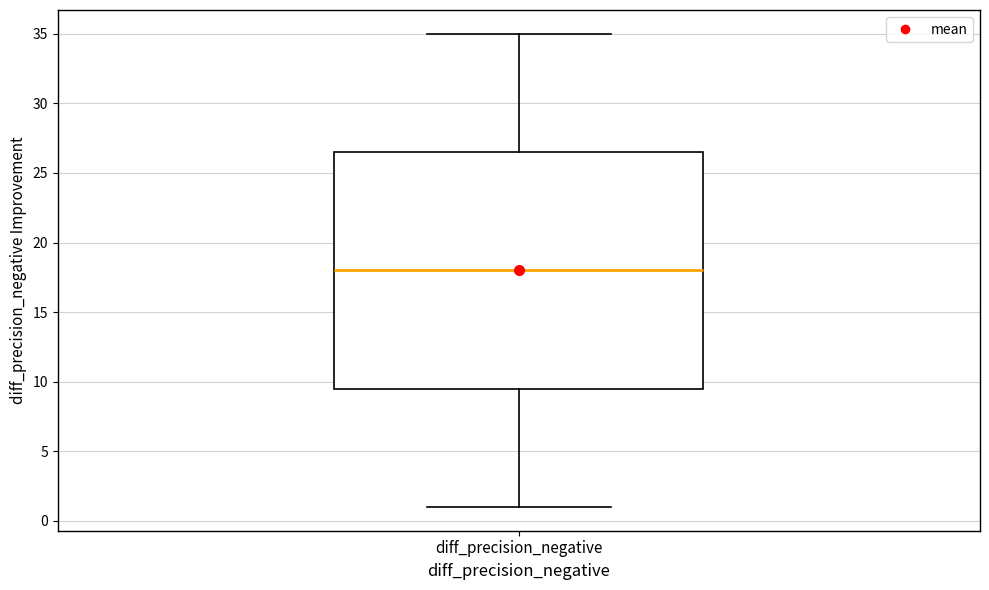

Read this box plot against the y-axis: the position of the median line, the range covered by the box, and the ends of both whiskers. The values are not printed on the chart, so give them approximately, as read against the axis.

median 18.0, box 9.5 to 26.5, whiskers 1.0 to 35.0